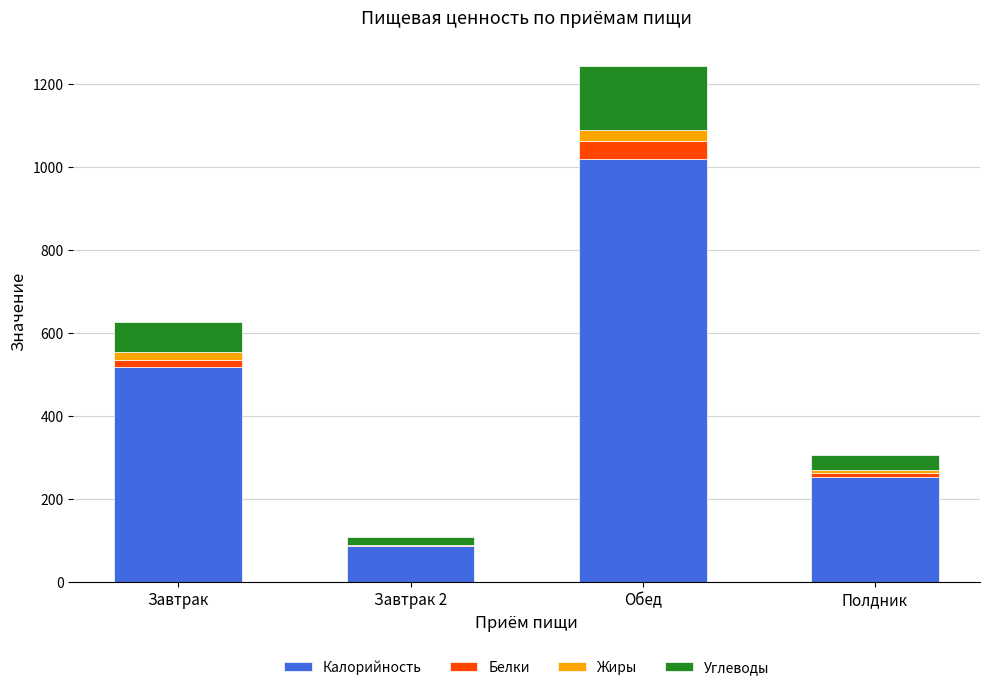

Which category has the highest value in the Калорийность series?

Обед